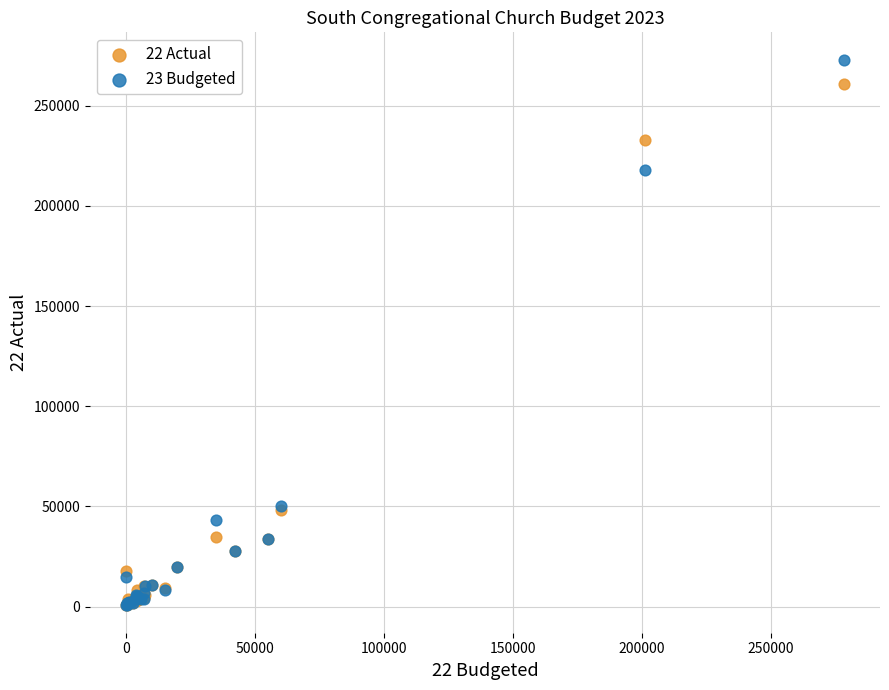

Across all series, what Y value is closest to 136800?

218000.0